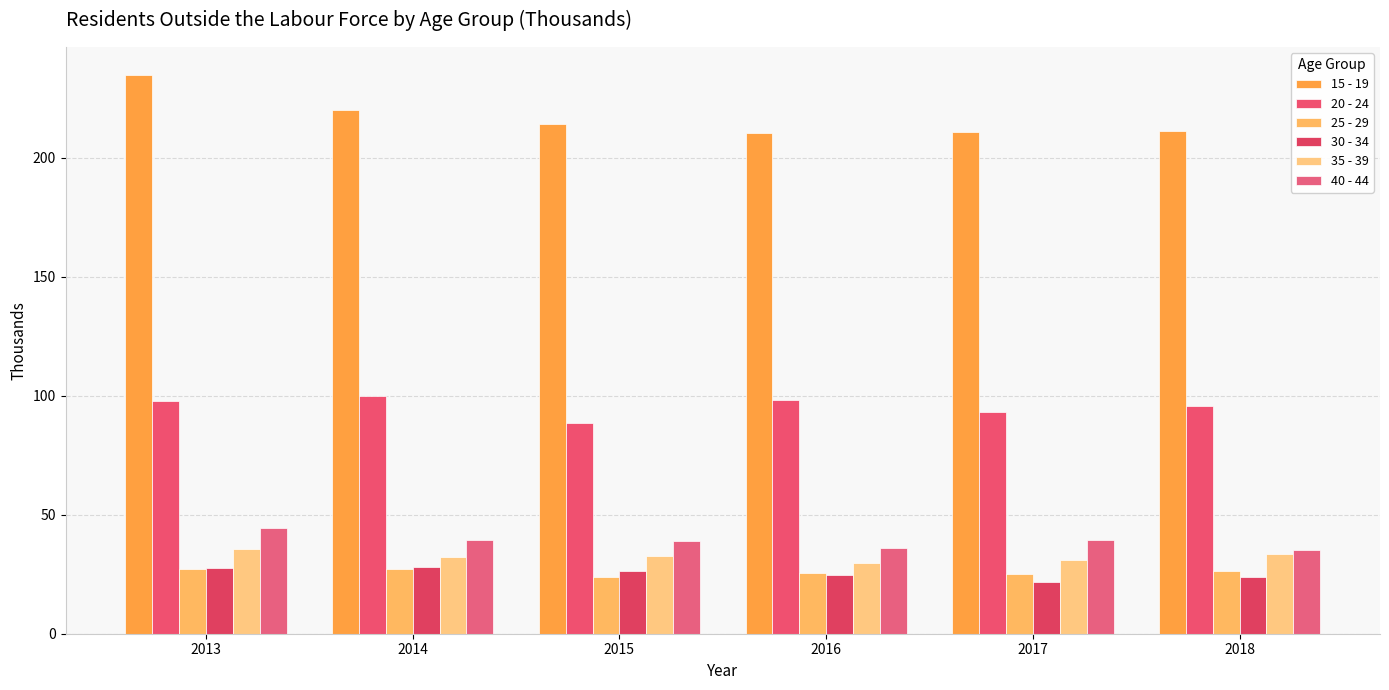

Which series has the largest total across all categories?

15 - 19